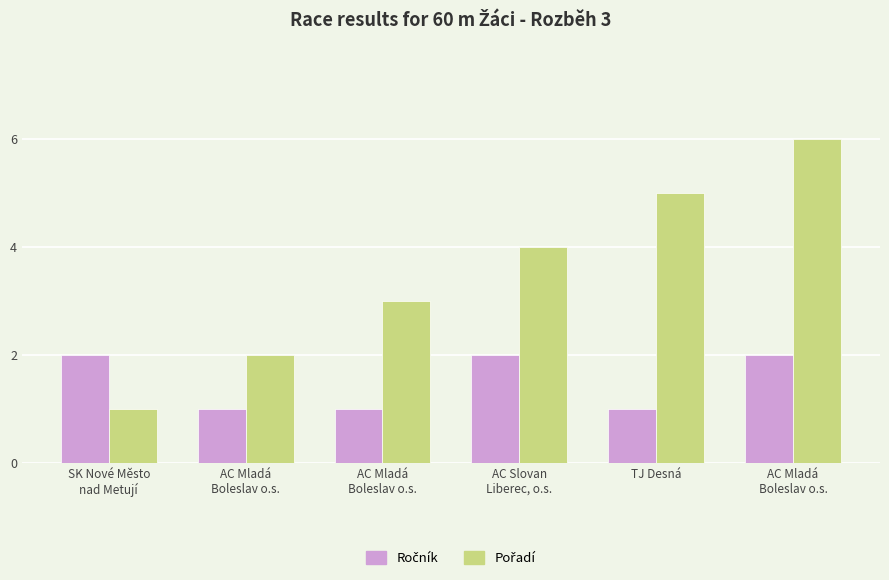

Count the number of categories in the chart.

6